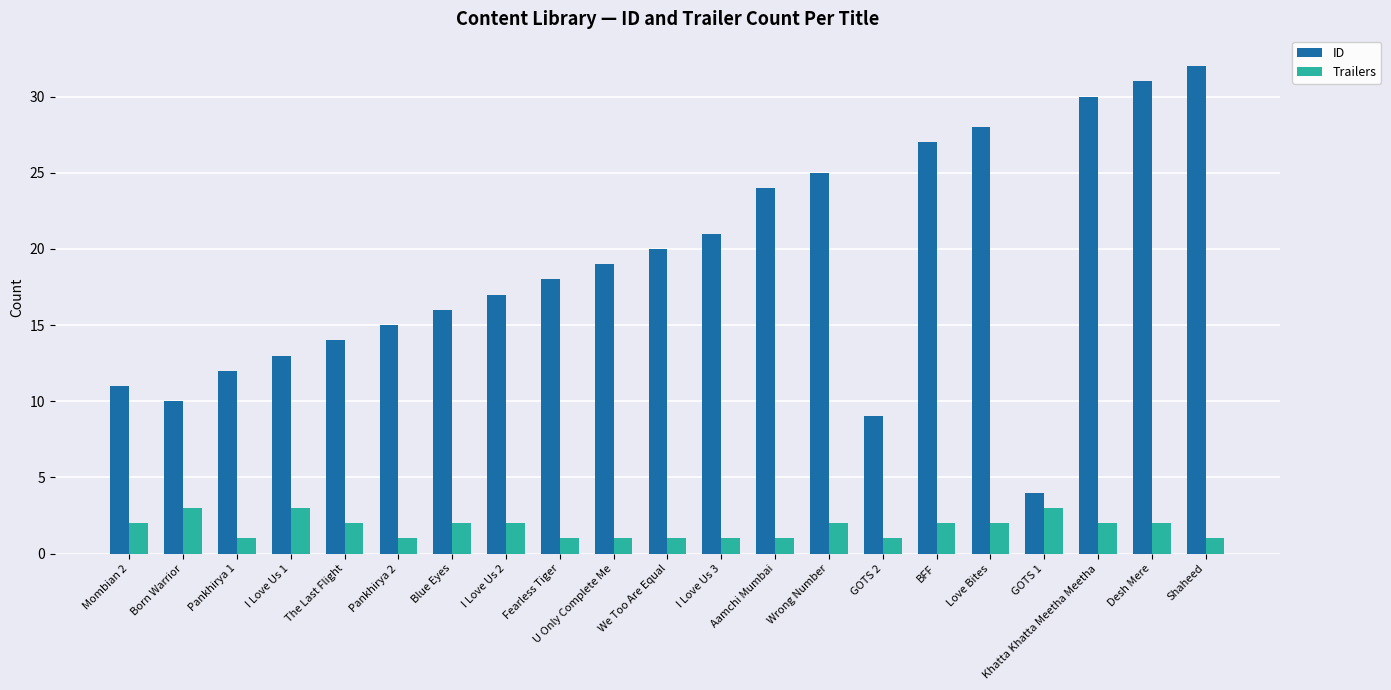

Is the value of ID at Aamchi Mumbai greater than the value of Trailers at Khatta Khatta Meetha Meetha?

Yes